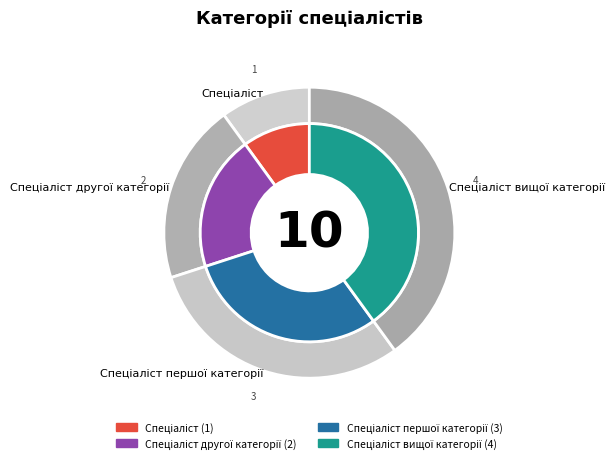

To the nearest percent, what is the average slice percentage?

25%